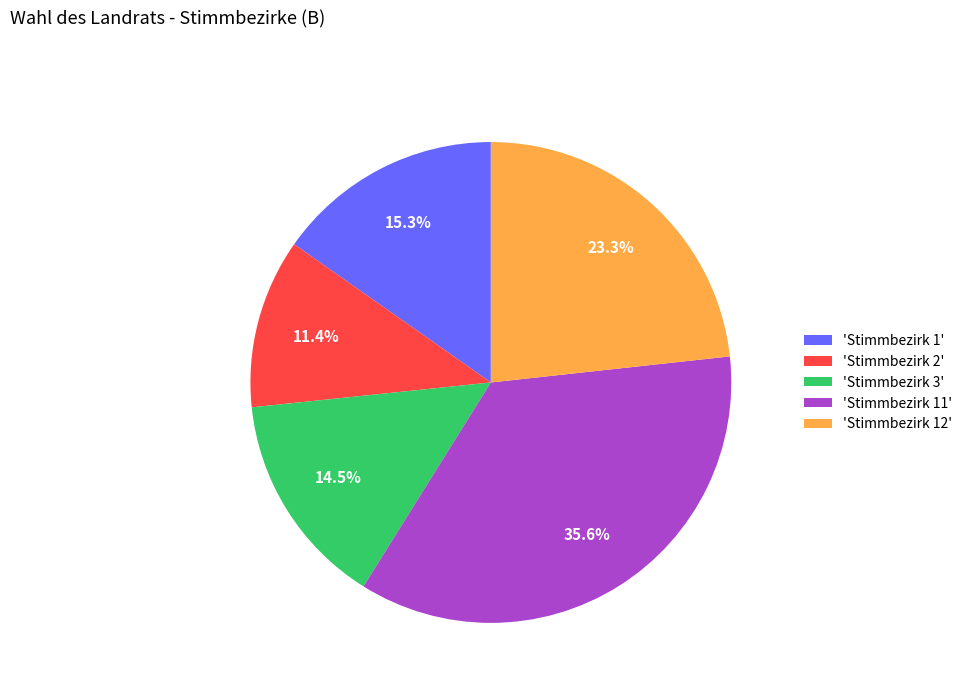

Combined, do 'Stimmbezirk 1' and 'Stimmbezirk 12' account for over 50%?

No